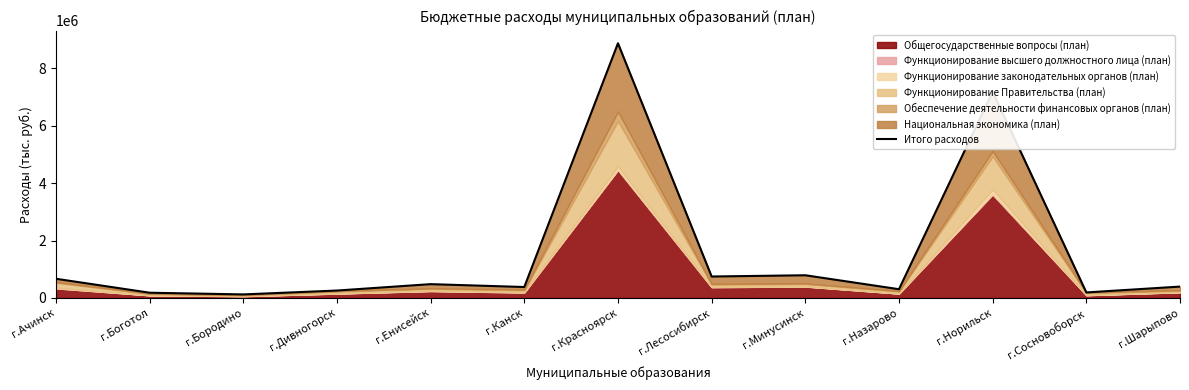

Which label corresponds to the largest value in the chart?

г.Красноярск